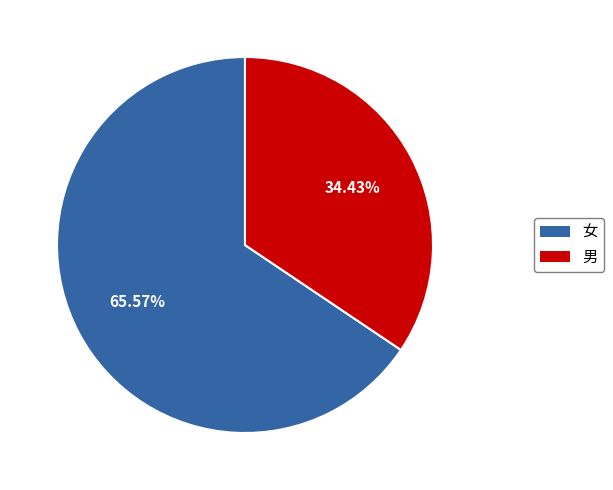

Rank the categories by value from highest to lowest.

女, 男